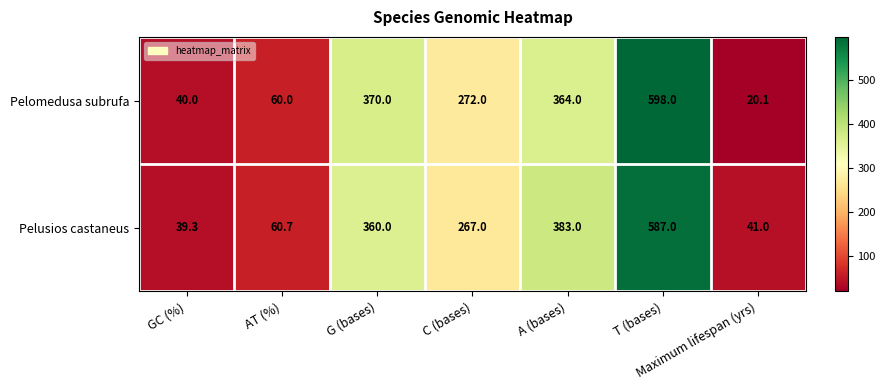

What is the approximate value of Pelusios castaneus at A (bases)?

383.0